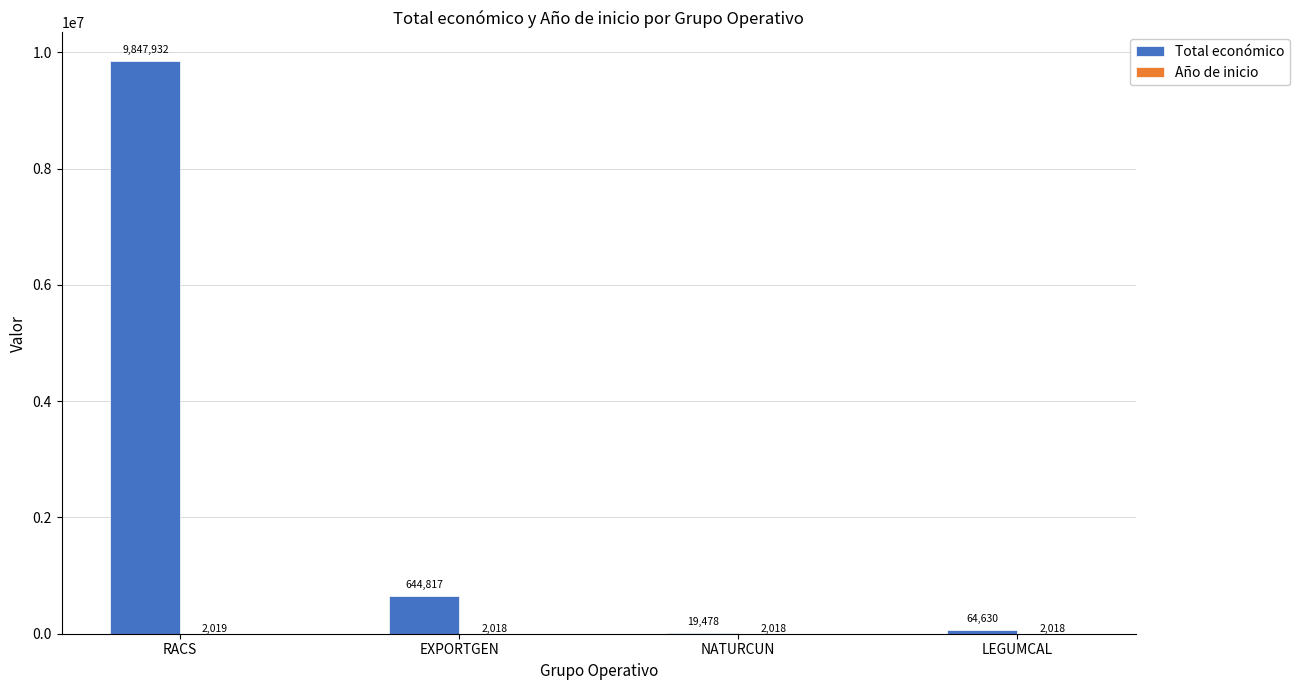

True or false: Total económico has a value of 4259260 at RACS.

False